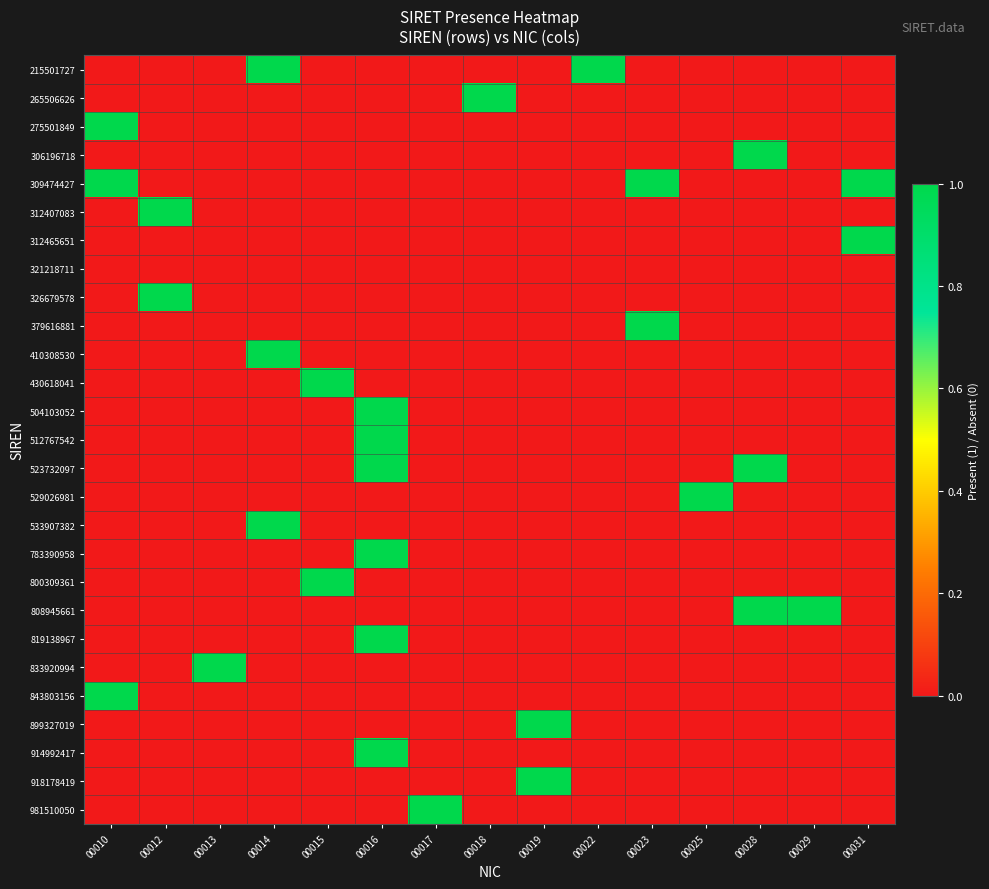

At 00029, list the series in order from largest to smallest.

808945661, 215501727, 265506626, 275501849, 306196718, 309474427, 312407083, 312465651, 321218711, 326679578, 379616881, 410308530, 430618041, 504103052, 512767542, 523732097, 529026981, 533907382, 783390958, 800309361, 819138967, 833920994, 843803156, 899327019, 914992417, 918178419, 981510050